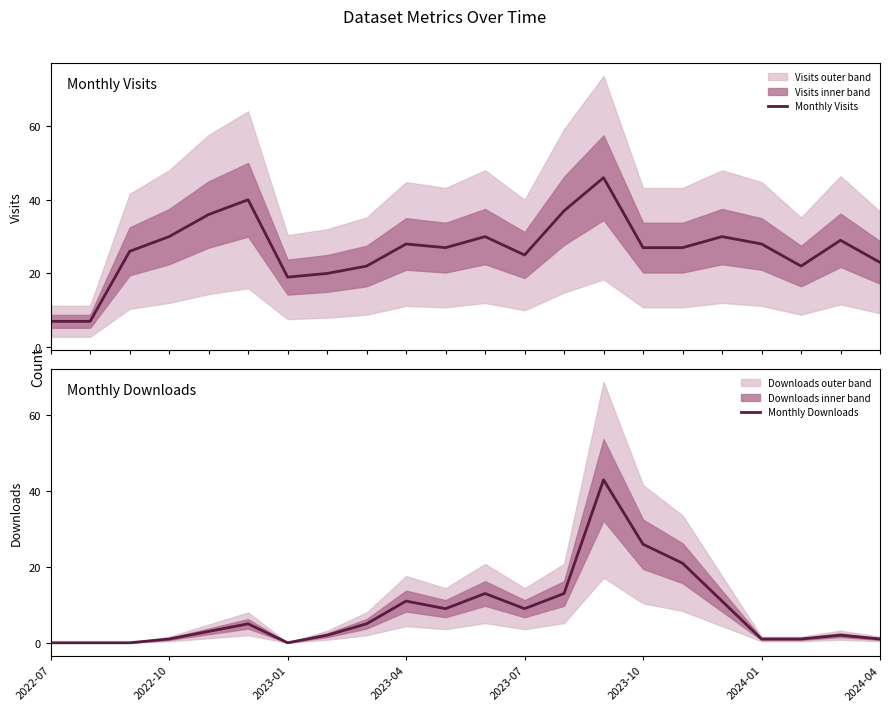

What is the highest value of the Monthly Visits series?

46